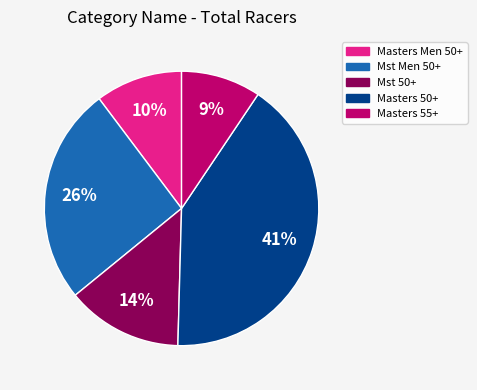

Combined, do Masters Men 50+ and Masters 50+ account for over 50%?

Yes